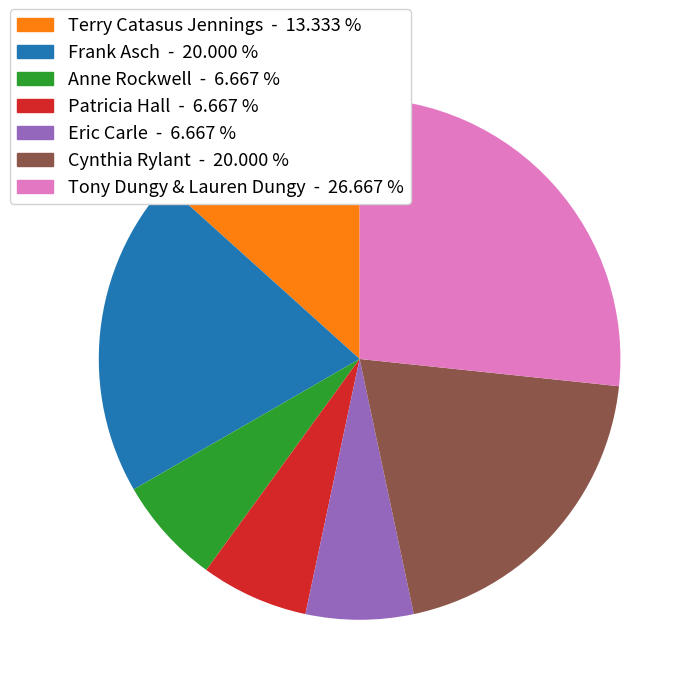

Is there a majority slice in this chart?

No